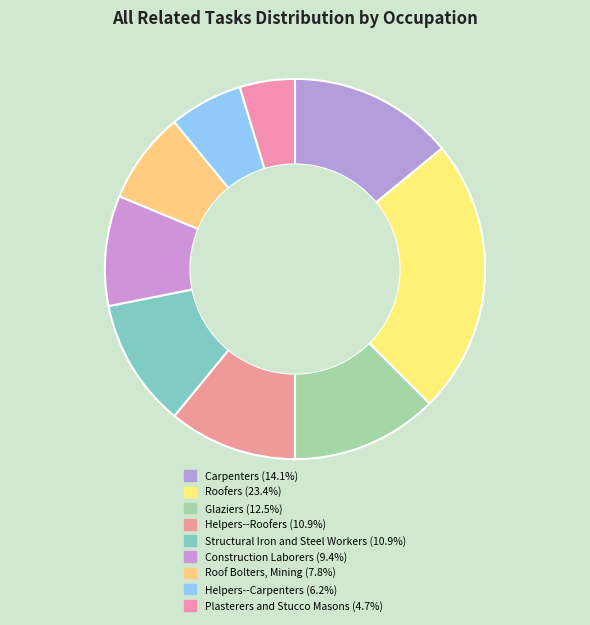

Which category has the smallest portion of the pie?

Plasterers and Stucco Masons